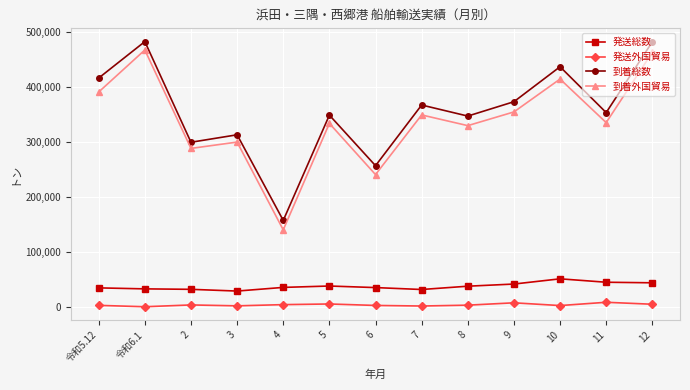

What is the label of the 4th point from the right?

9